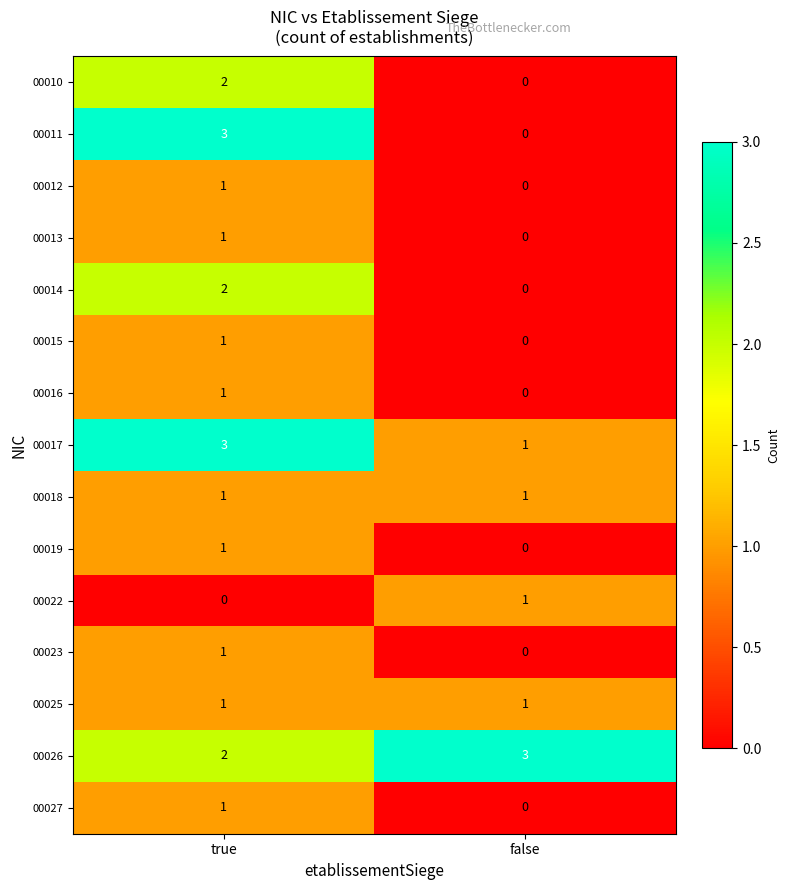

What is the difference between the 00011 values at false and true?

3